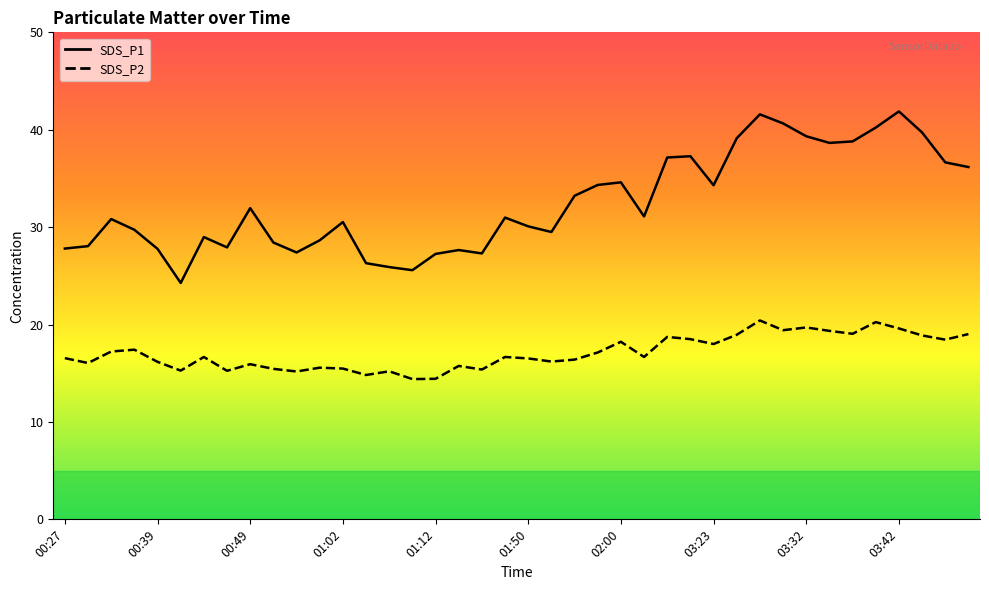

What is the label of the 37th point from the left?

03:42